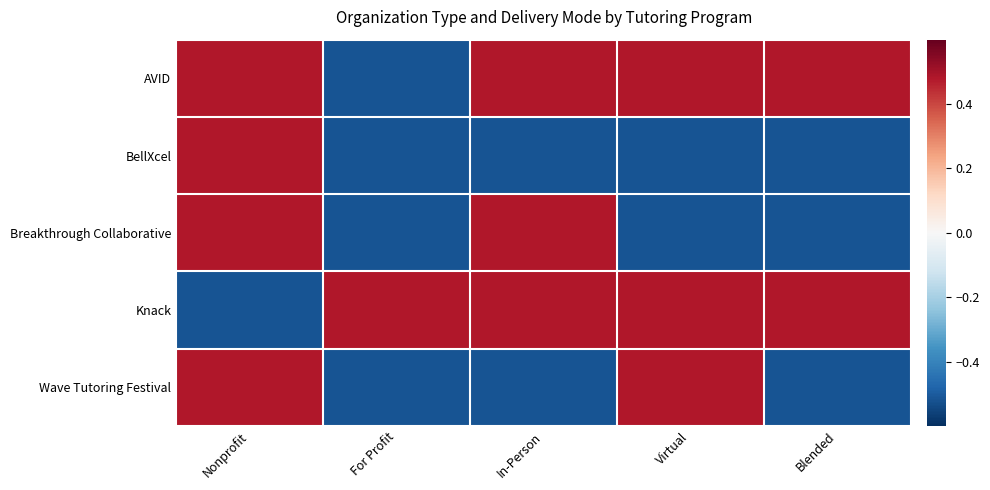

What is the total value across all series at In-Person?

0.4